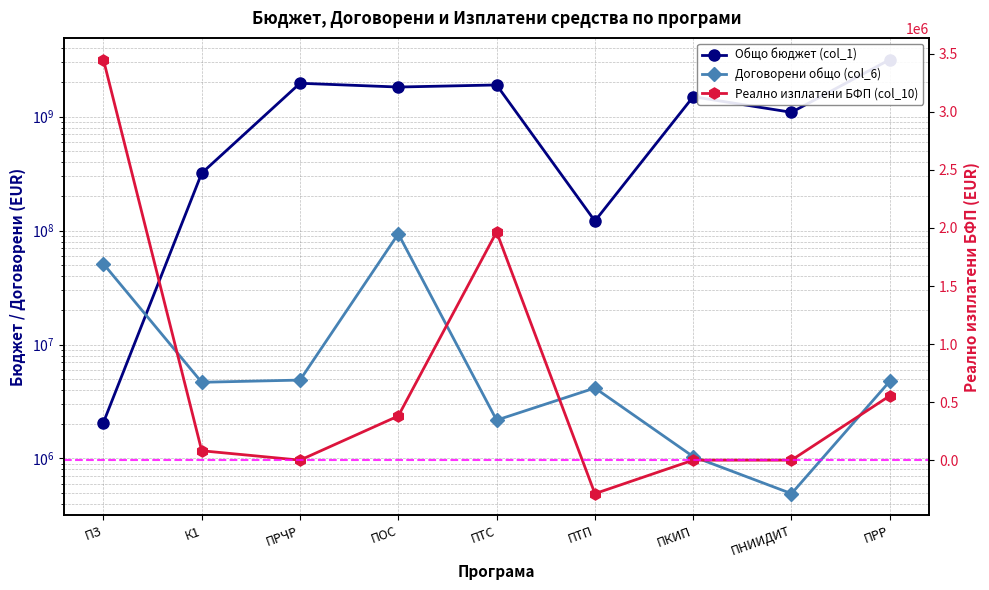

What is the average value of the Реално изплатени БФП (col_10) series?

682706.7